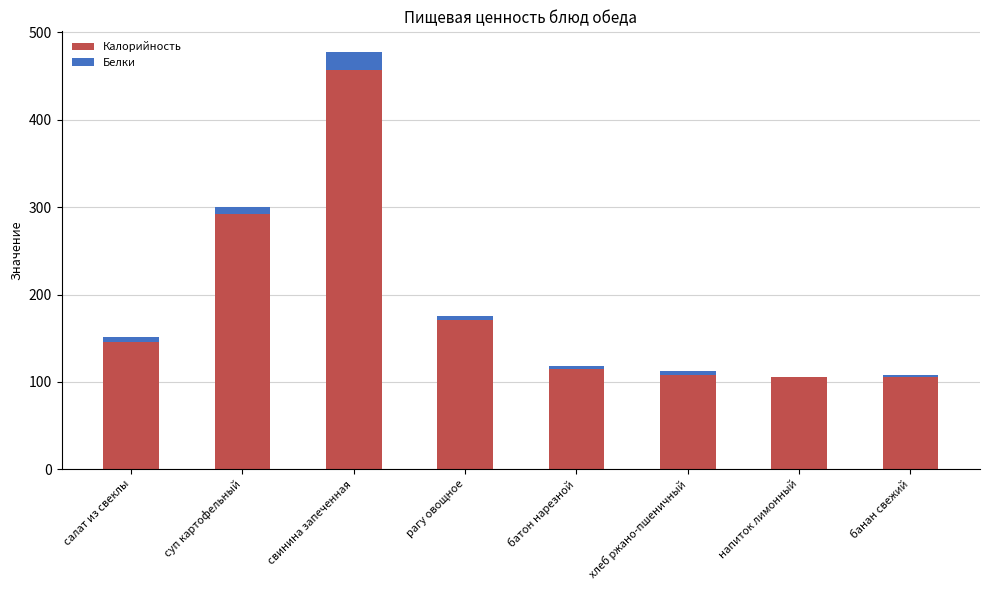

What value does the Калорийность series have at напиток лимонный?

105.0